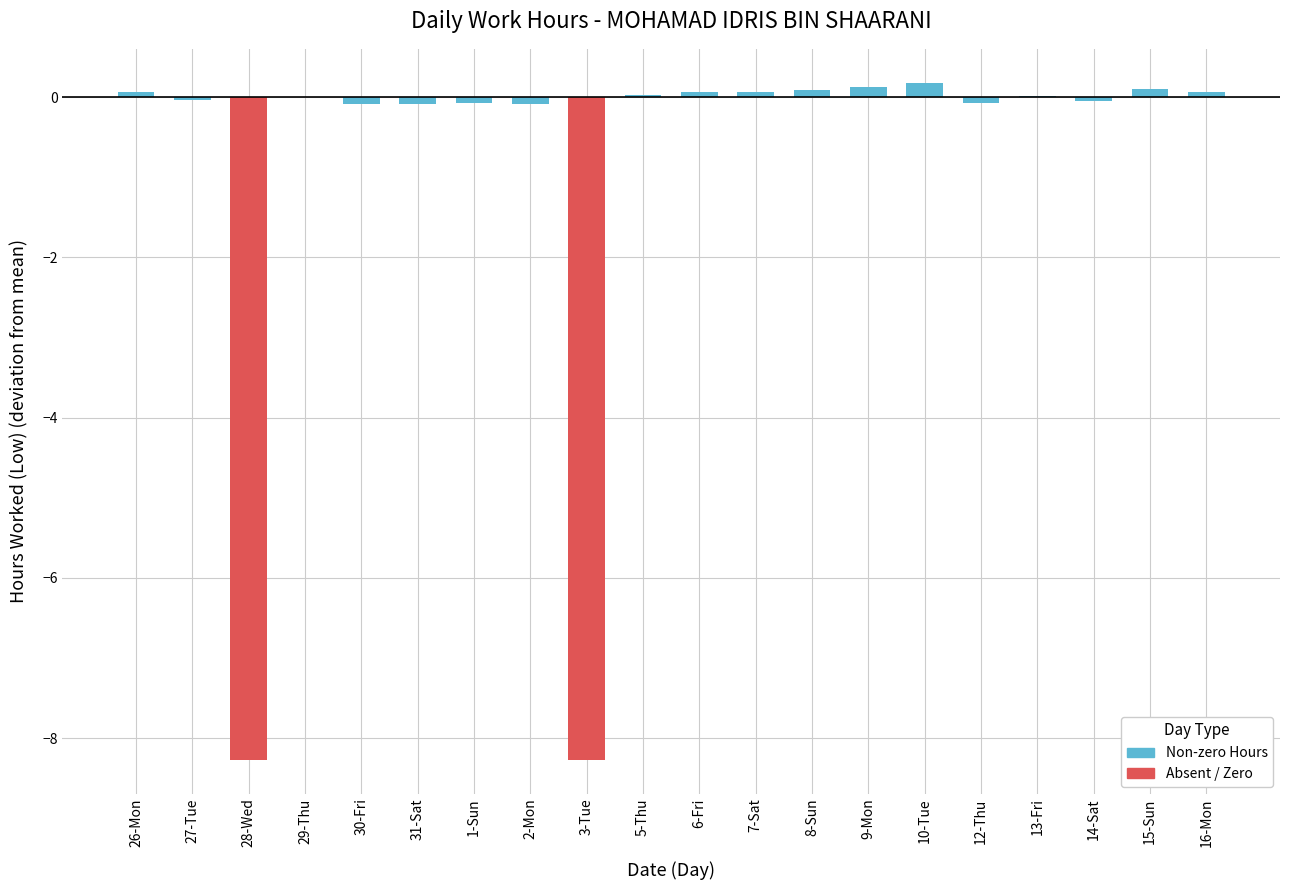

What is the label of the 2nd bar from the right?

15-Sun